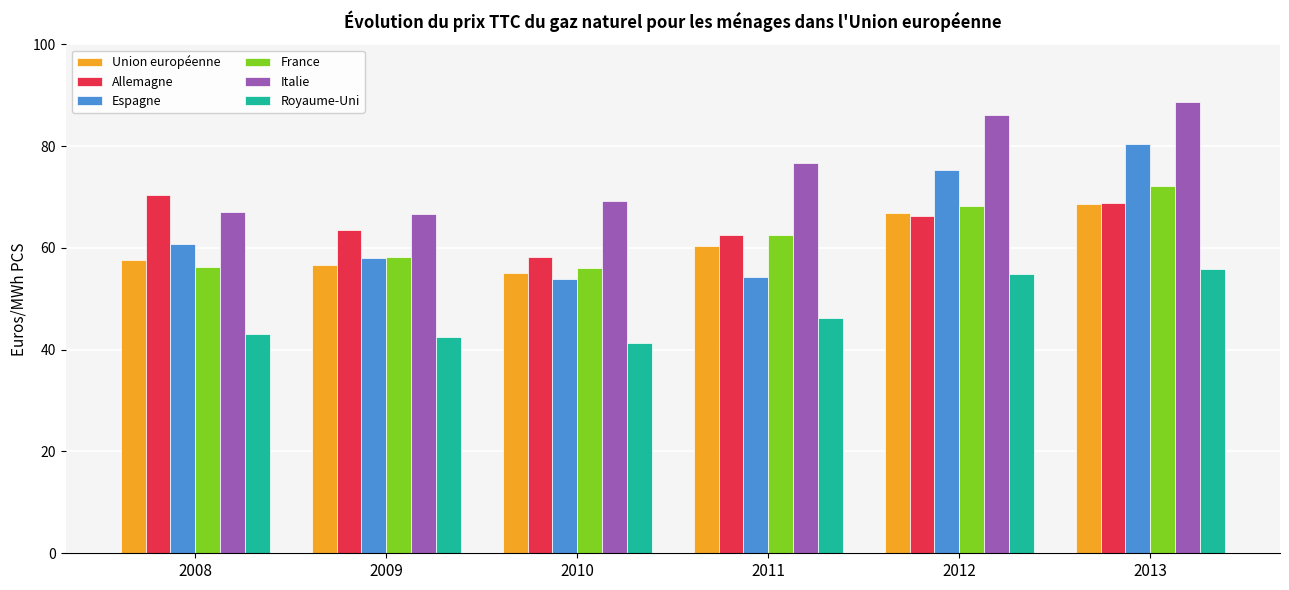

How many data points in France are above 62?

3